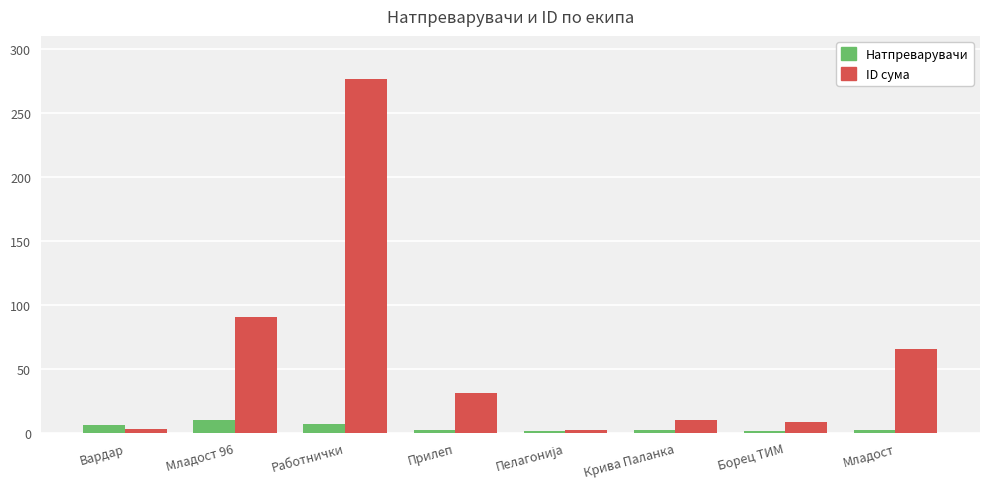

The value of ID сума at Работнички is 138. True or false?

False